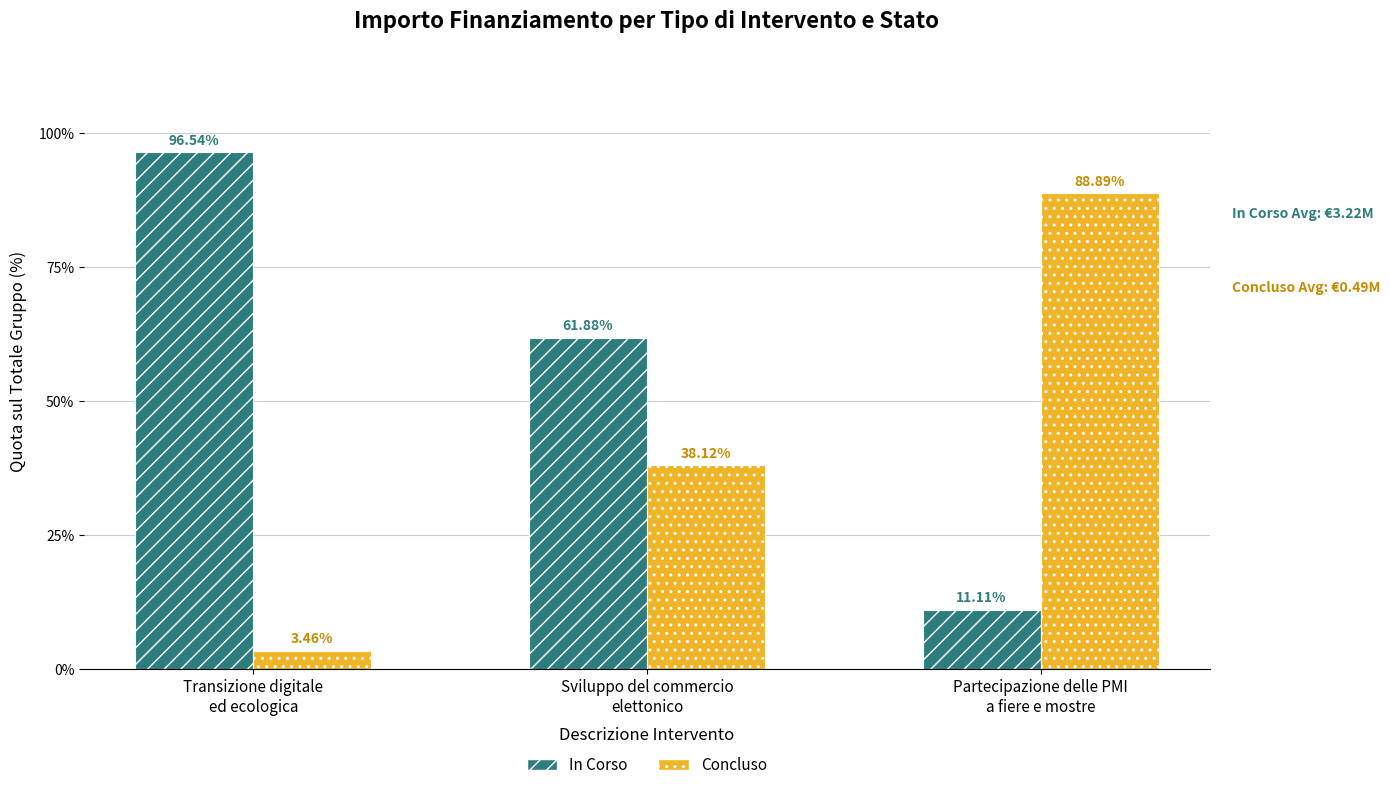

At how many categories does at least one series exceed 27?

3